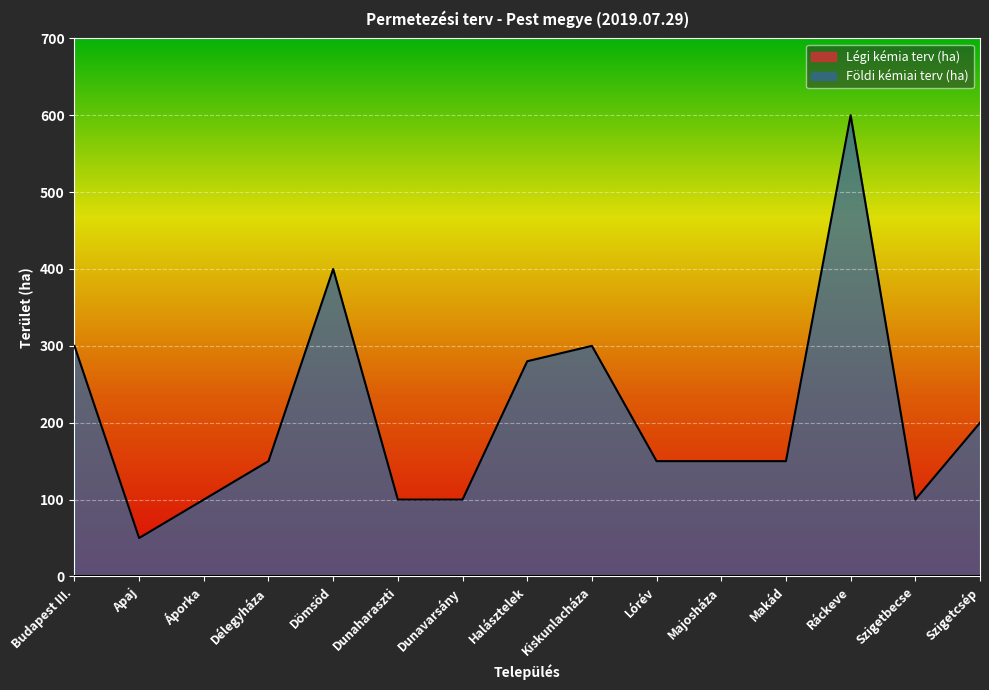

At which label does the data first exceed 150?

Budapest III.